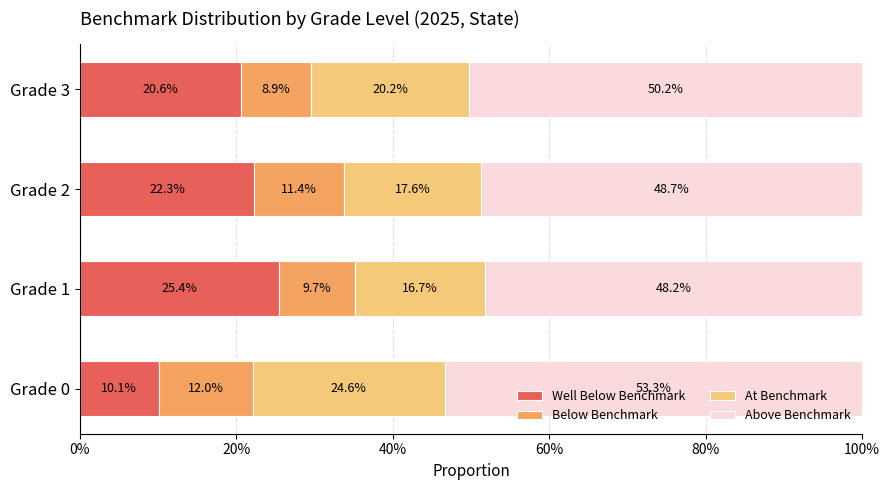

Which series has the largest total across all categories?

Above Benchmark